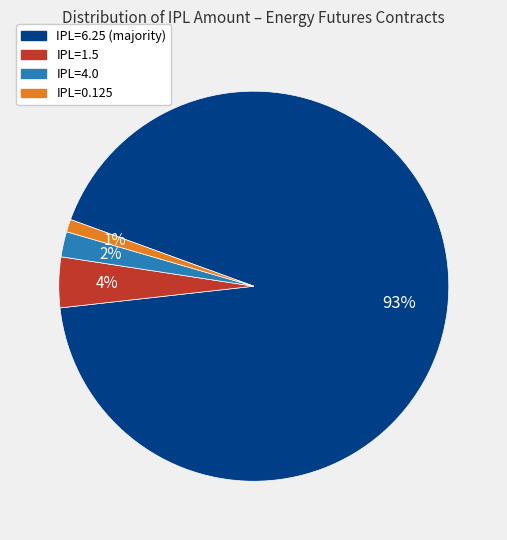

Is there any slice that represents more than half of the pie?

Yes